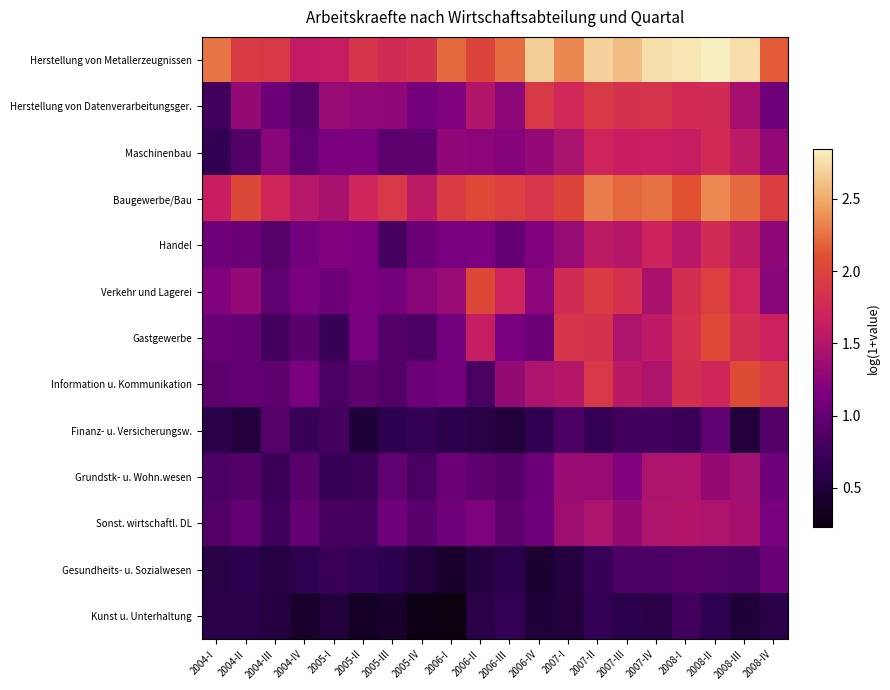

Which series has the largest total across all categories?

Herstellung von Metallerzeugnissen